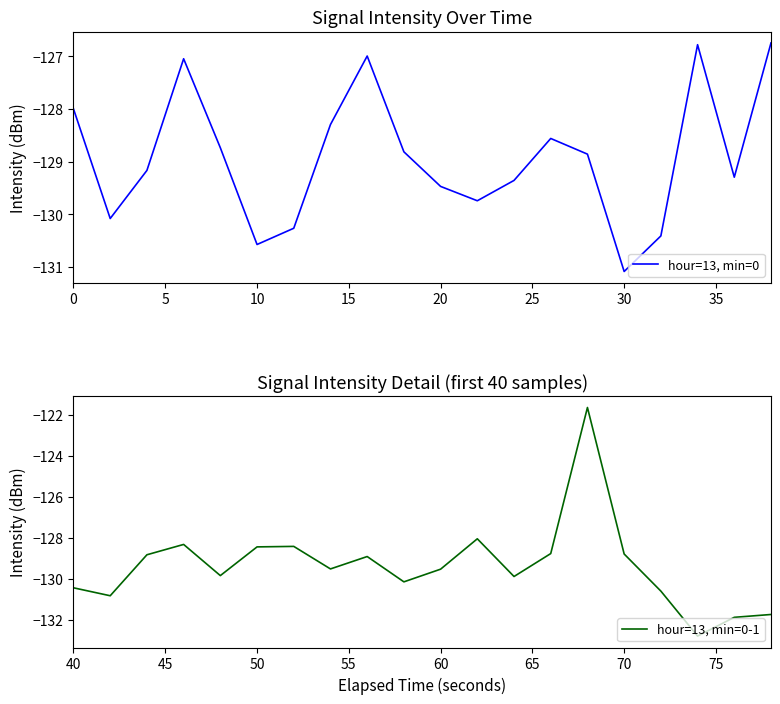

In hour=13, min=0, how many points are lower than both neighbors (excluding endpoints)?

5